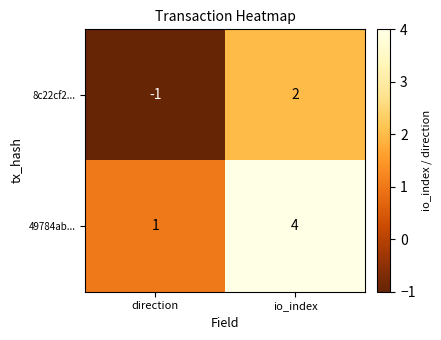

What is the difference between the maximum and minimum values in the 8c22cf2... series?

3